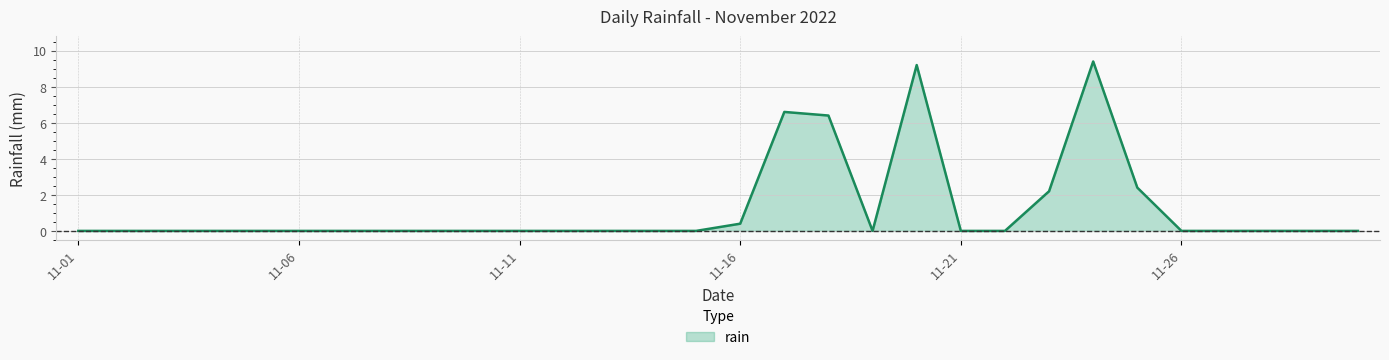

What is the maximum value shown in the chart?

9.4